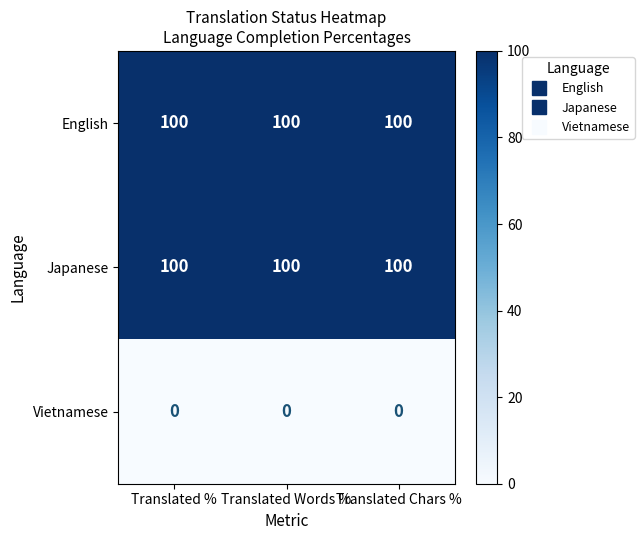

At how many categories does at least one series exceed 7?

3